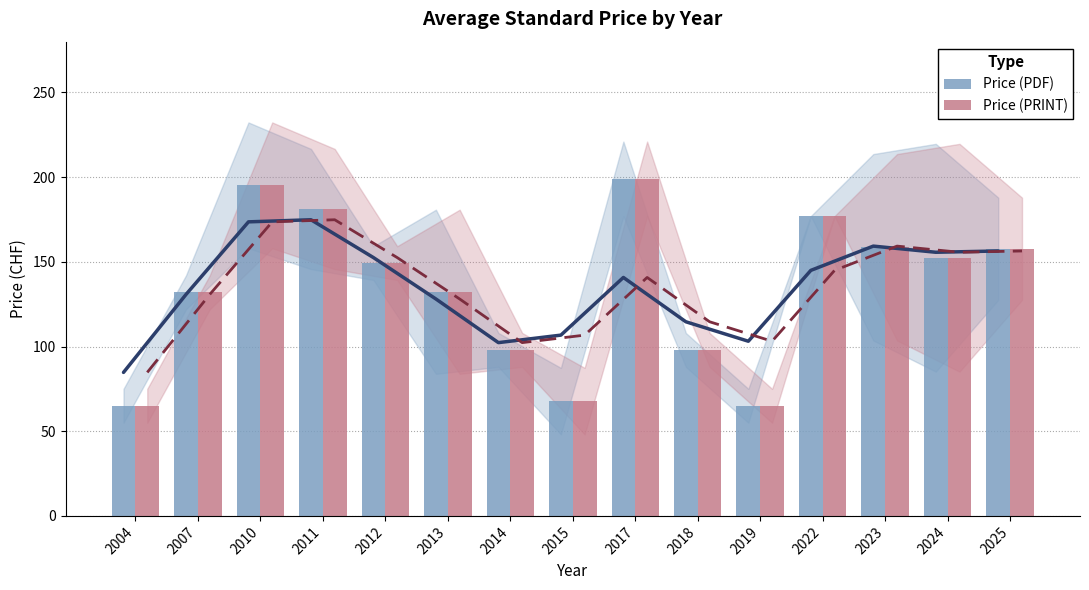

What is the minimum value for Price (PDF)?

65.0